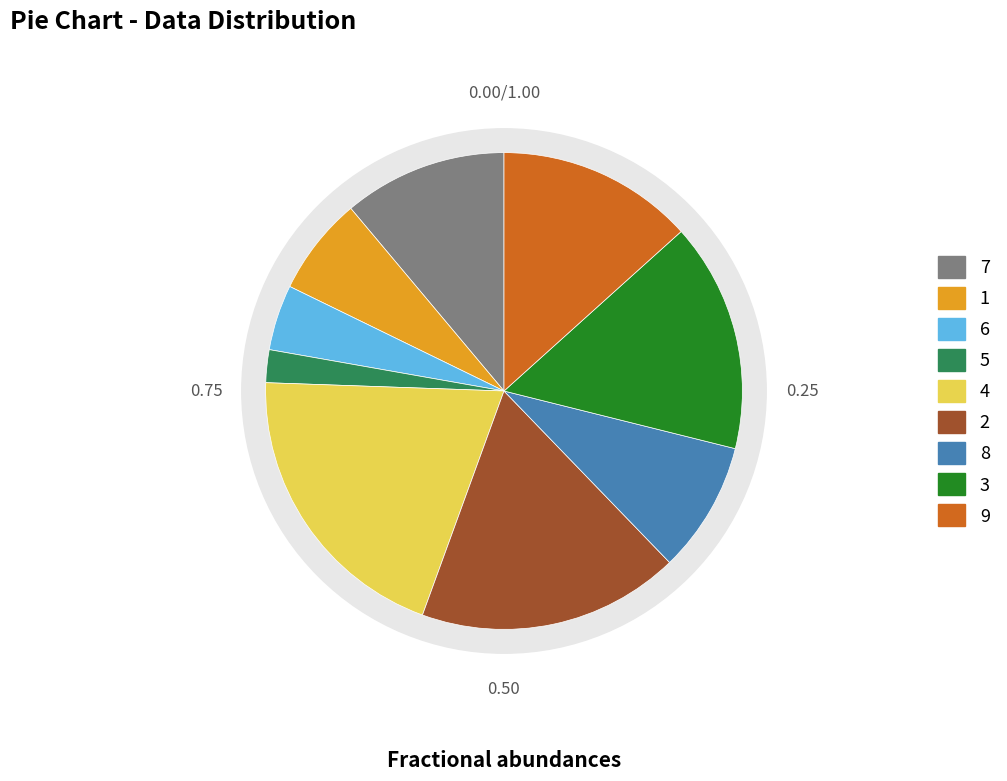

How many slices are in this pie chart?

9